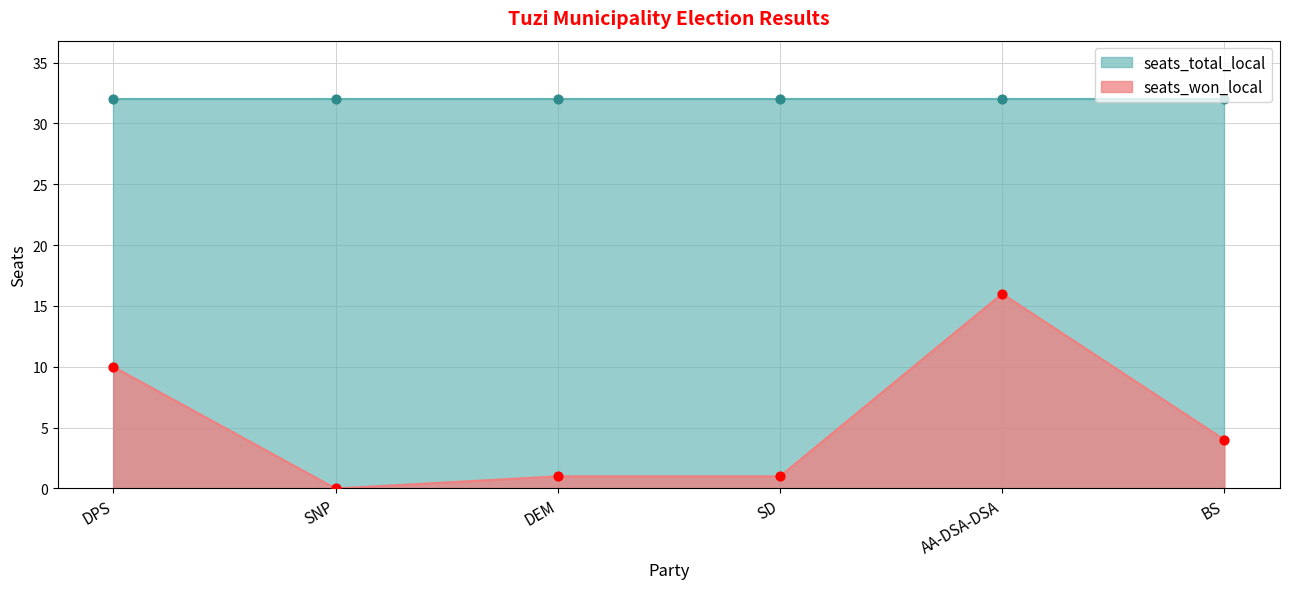

Approximately how many times larger is the value at BS compared to DEM?

4.0